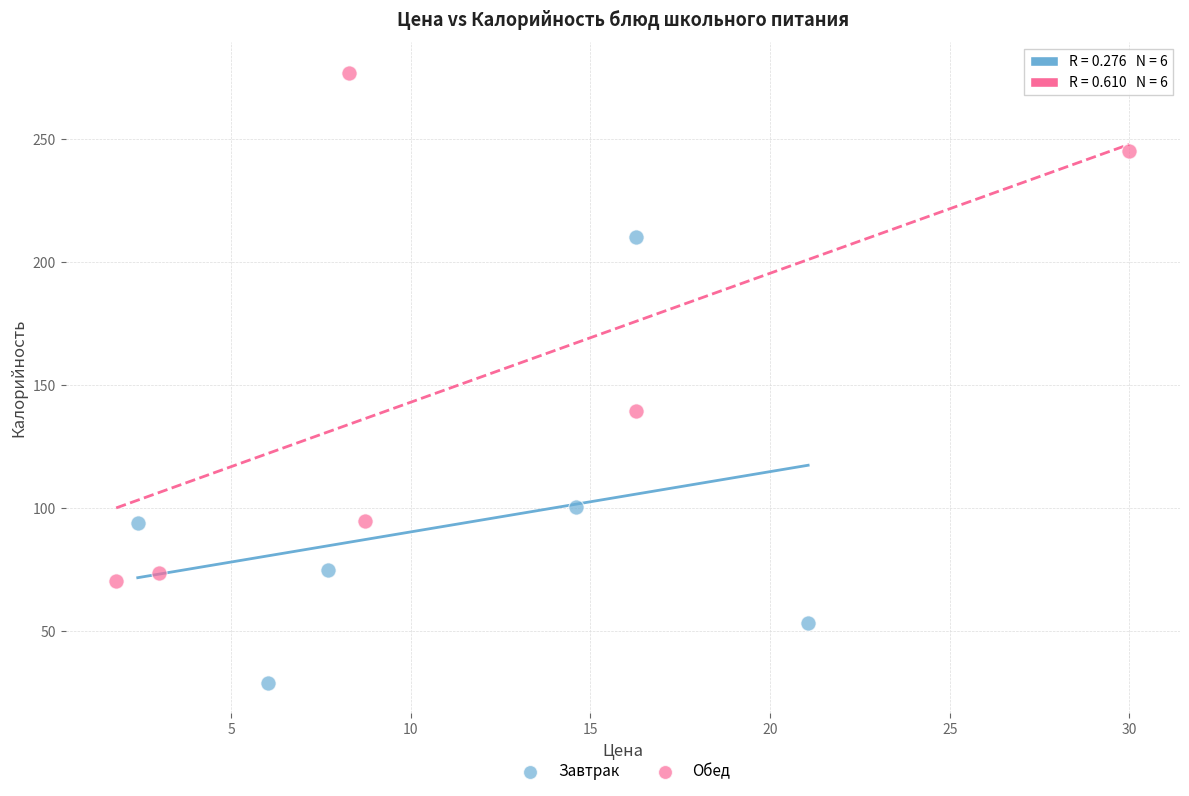

Which series reaches the minimum Y coordinate?

Завтрак